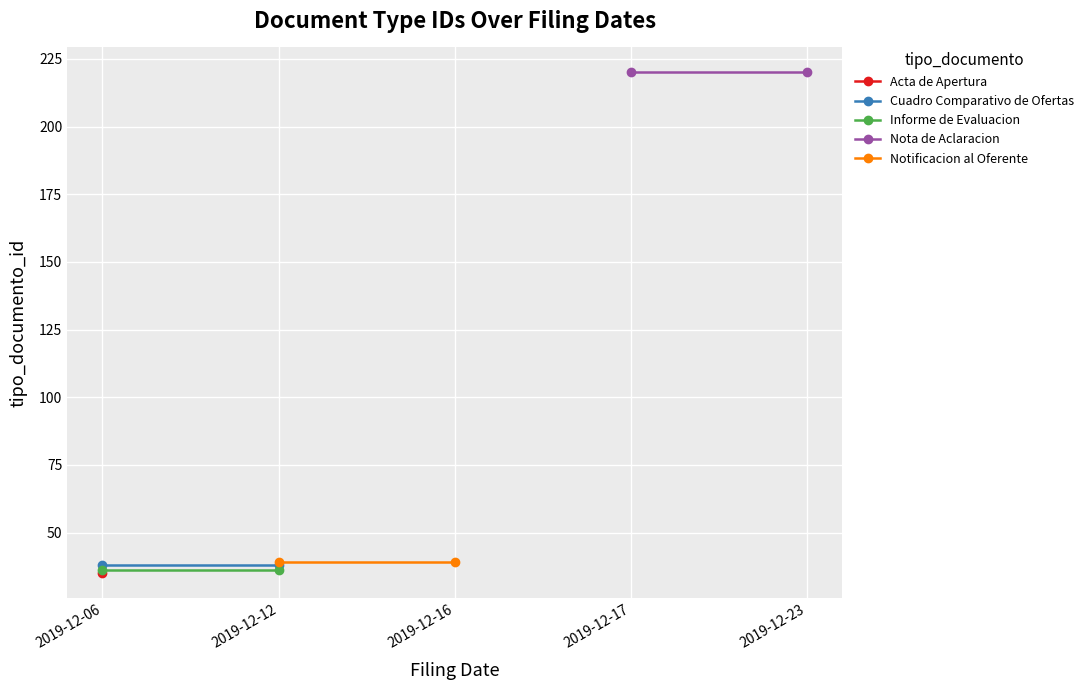

Which series has the largest total across all categories?

Nota de Aclaracion